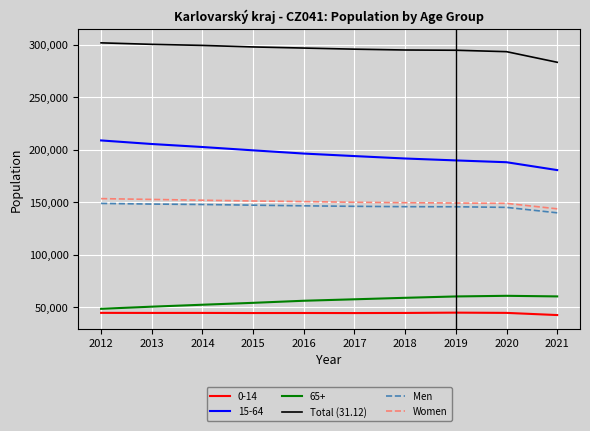

What are all the series names shown in the legend?

0-14, 15-64, 65+, Total (31.12), Men, Women